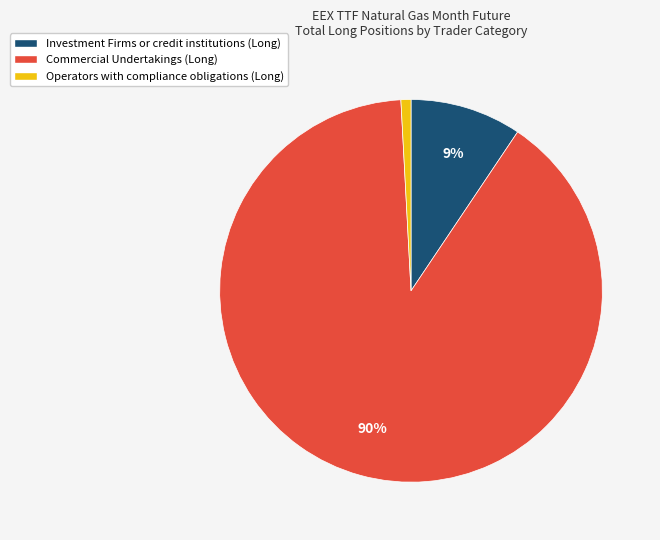

Is there any slice that represents more than half of the pie?

Yes